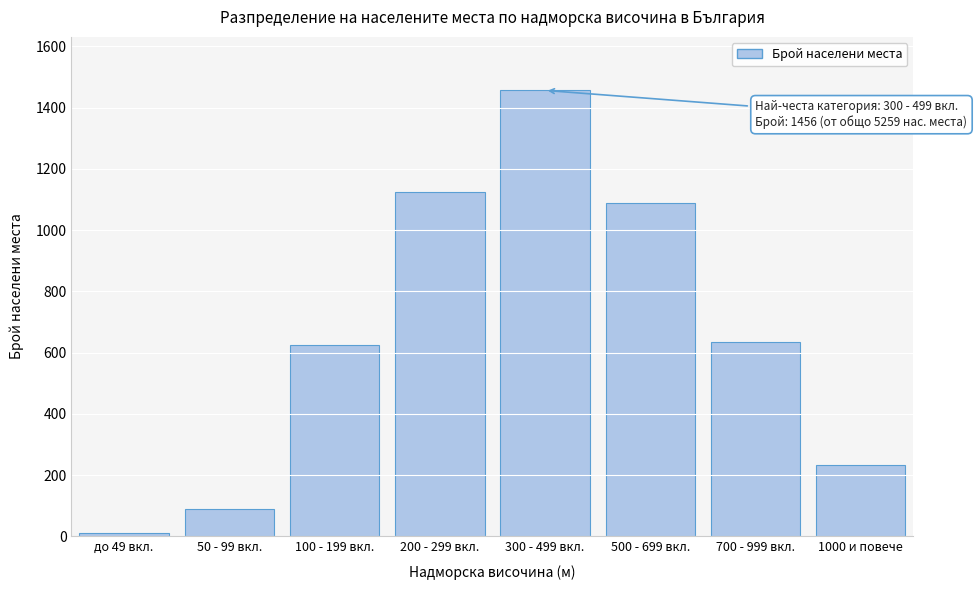

Reading left to right, transcribe all the data shown in this chart.

12	89	623	1124	1456	1089	634	232